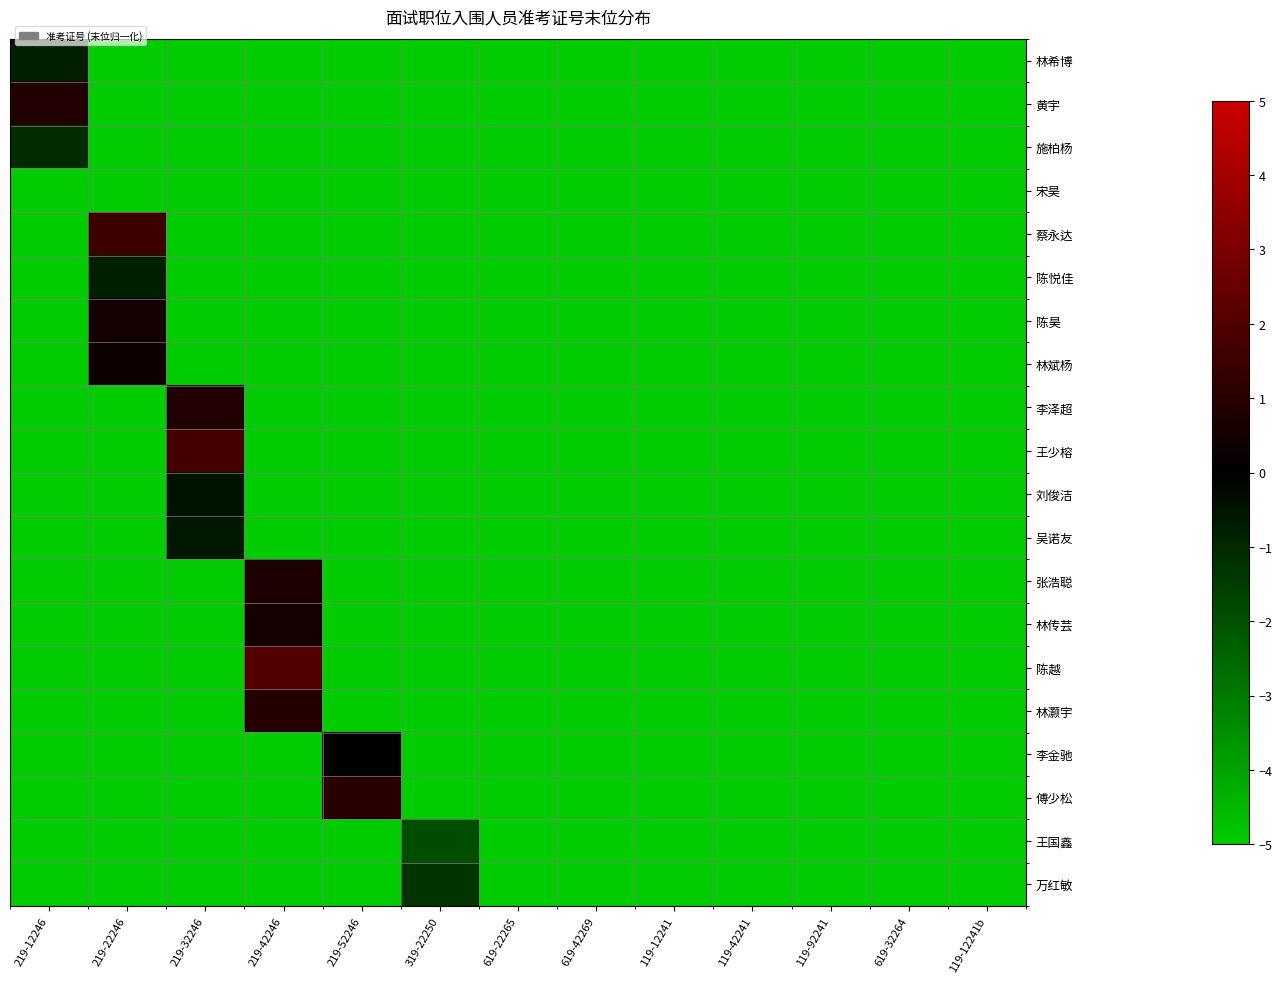

What is the total value across all series at 619-22265?

-100.0